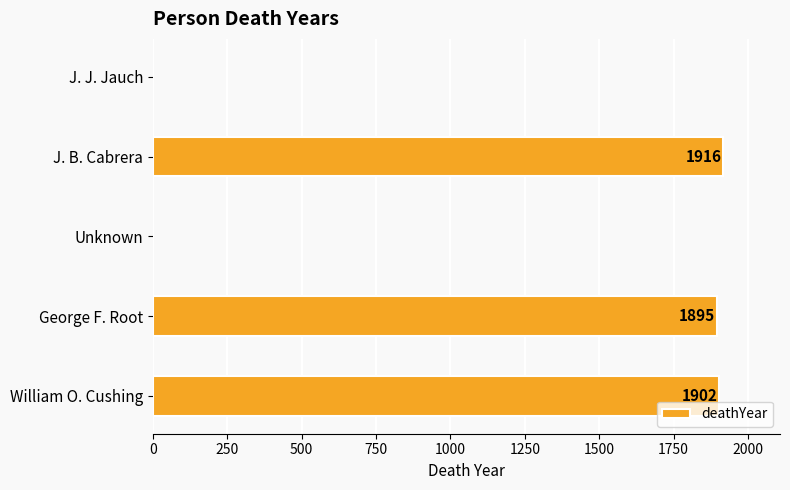

Reading top to bottom, what are all the values shown in this chart?

J. J. Jauch=0	J. B. Cabrera=1916	Unknown=0	George F. Root=1895	William O. Cushing=1902